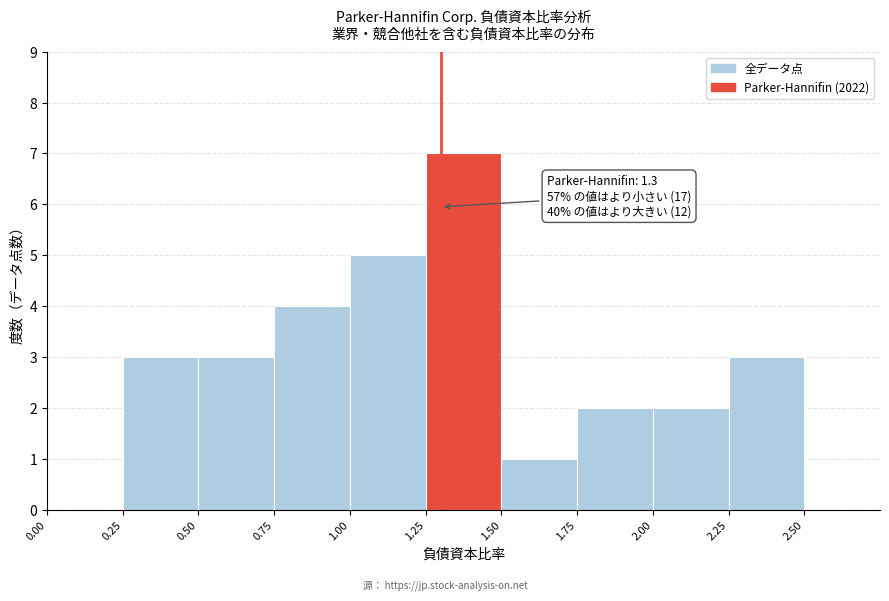

Over which range of the x-axis is the bar tallest?

1.25 to 1.50